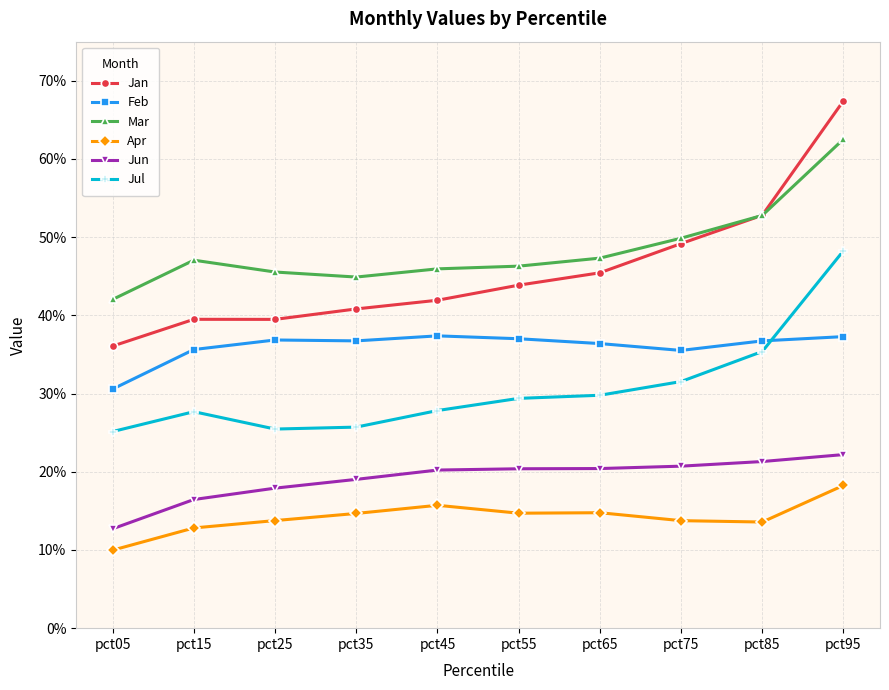

Where is Jun nearest to the value 0?

pct05